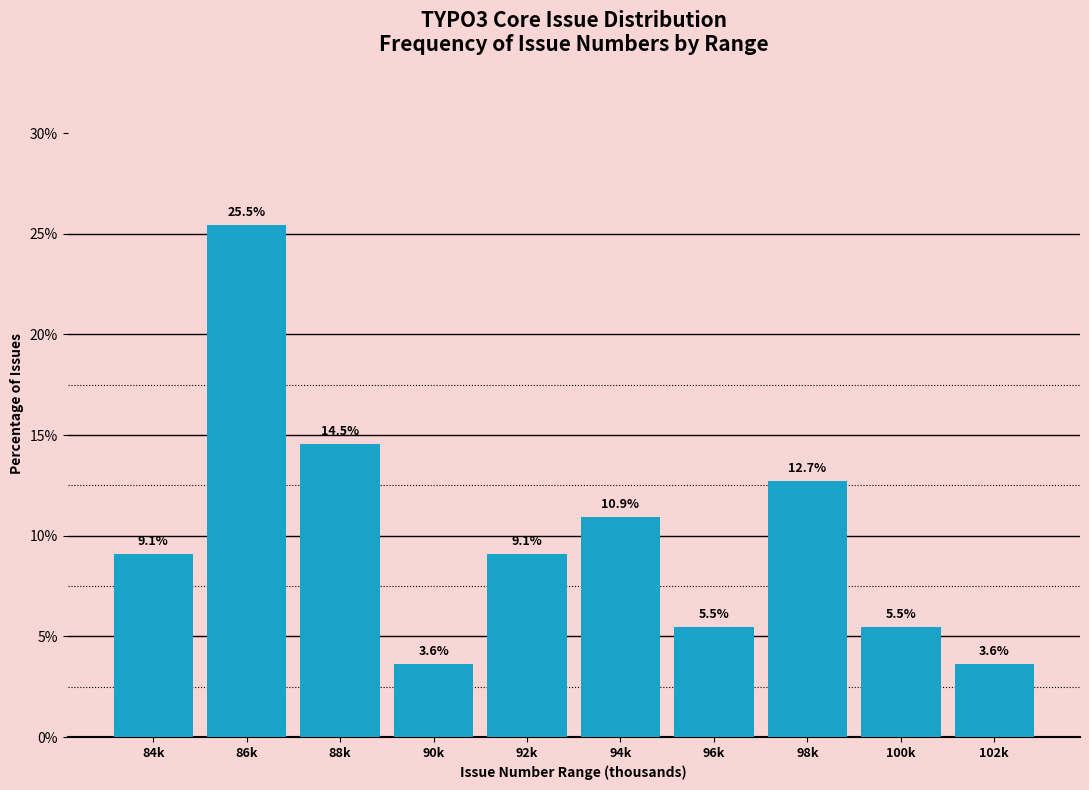

Reading left to right, list all the values displayed in this chart.

84k=9.1	86k=25.5	88k=14.5	90k=3.6	92k=9.1	94k=10.9	96k=5.5	98k=12.7	100k=5.5	102k=3.6